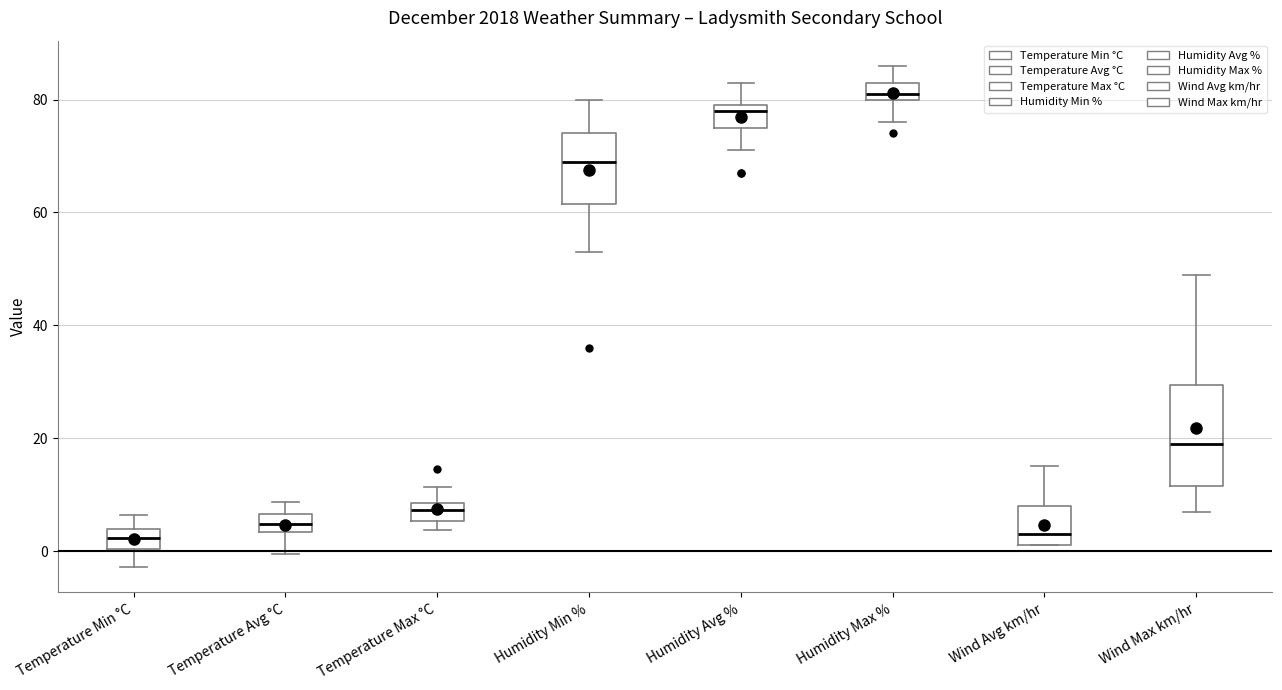

Comparing the boxes themselves (not the whiskers), which one is the tallest?

Wind Max km/hr